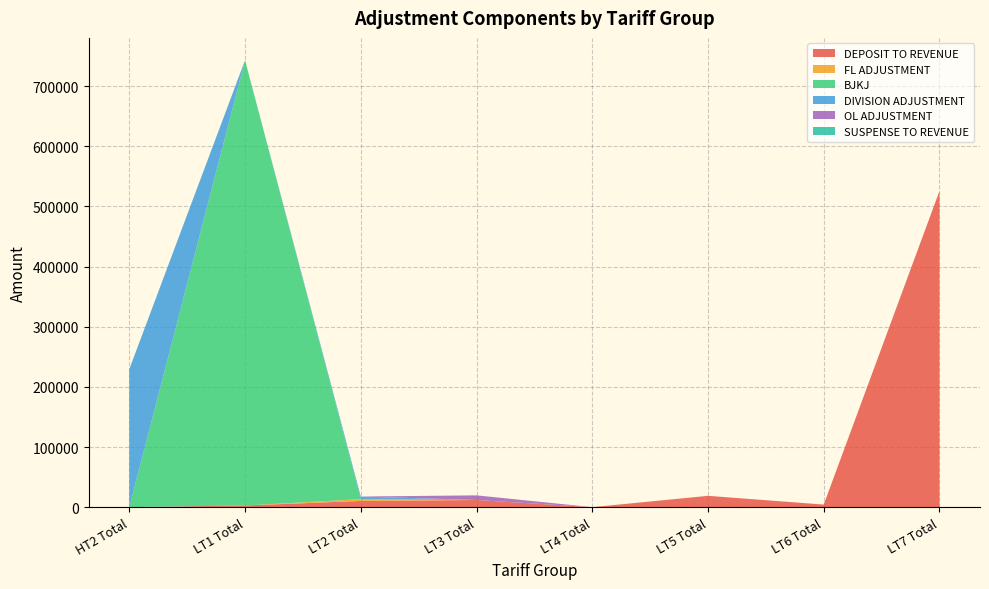

Reading left to right, transcribe all the data shown in this chart.

DEPOSIT TO REVENUE: 0.0	2760.0	10280.0	11930.0	0.0	18819.0	4300.0	525625.0
FL ADJUSTMENT: 0.0	0.0	3021.0	0.0	0.0	0.0	0.0	0.0
BJKJ: 0.0	740264.1	0.0	0.0	0.0	0.0	0.0	0.0
DIVISION ADJUSTMENT: 229310.0	0.0	4383.8	0.0	0.0	0.0	0.0	0.0
OL ADJUSTMENT: 0.0	0.0	0.0	7678.8	0.0	0.0	0.0	0.0
SUSPENSE TO REVENUE: 0.0	0.0	0.0	0.0	0.0	0.0	0.0	0.0